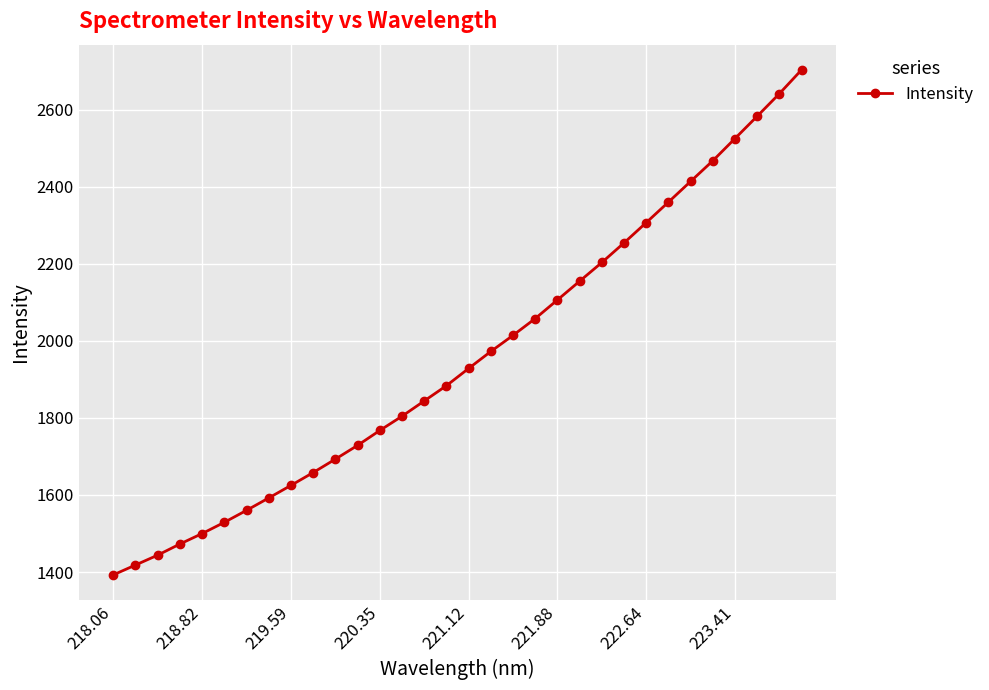

What is the value of the 13th point from the left?

1767.4